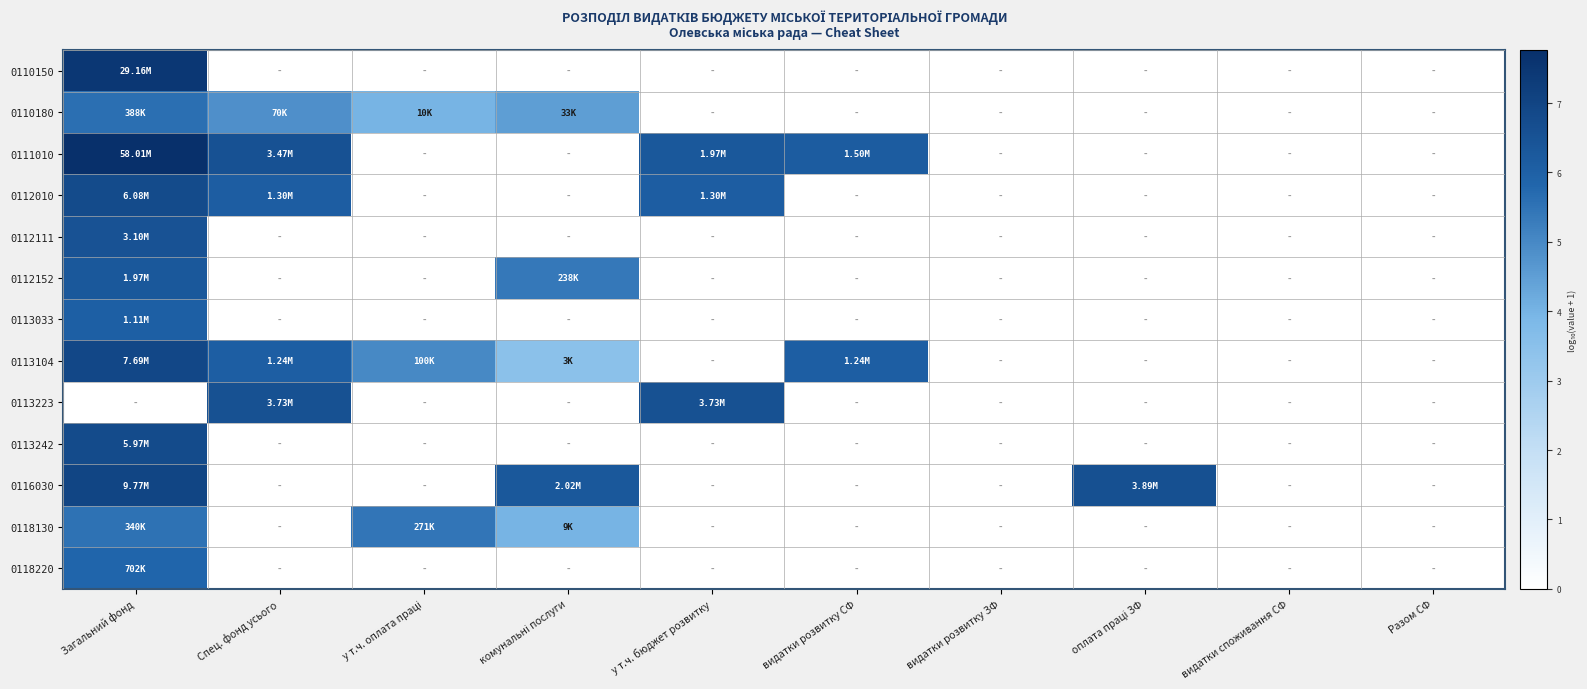

Which has a higher value, Спец. фонд усього or видатки споживання СФ?

Спец. фонд усього